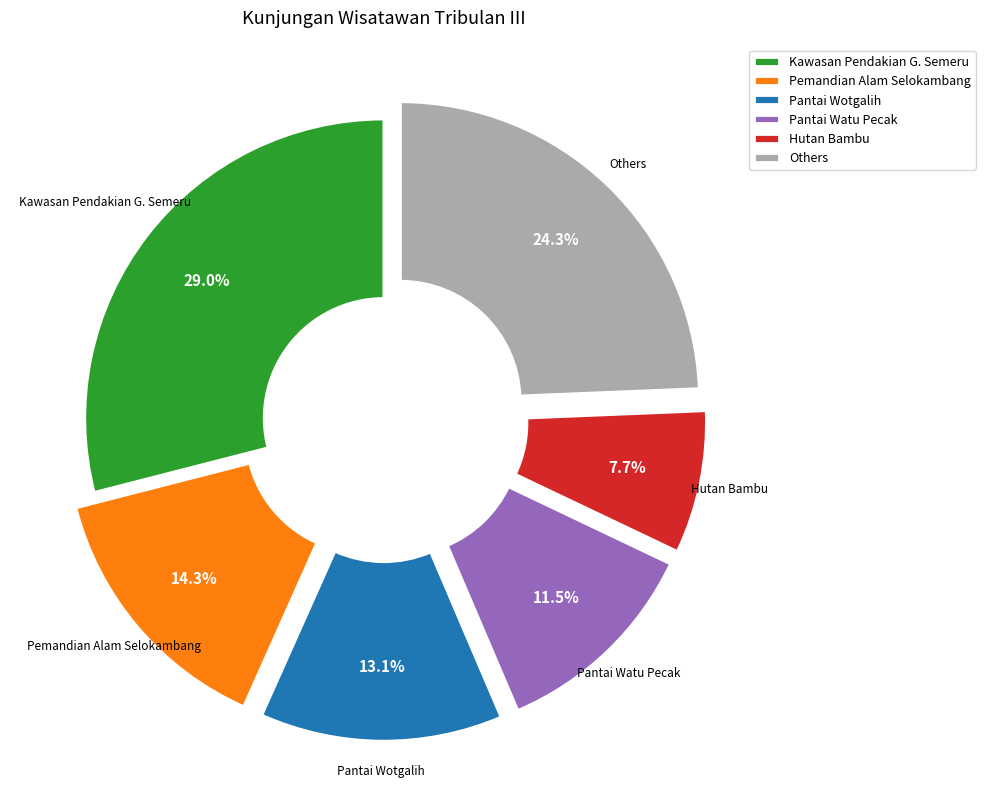

To the nearest percent, what is the difference between the largest and smallest slice percentages?

21%